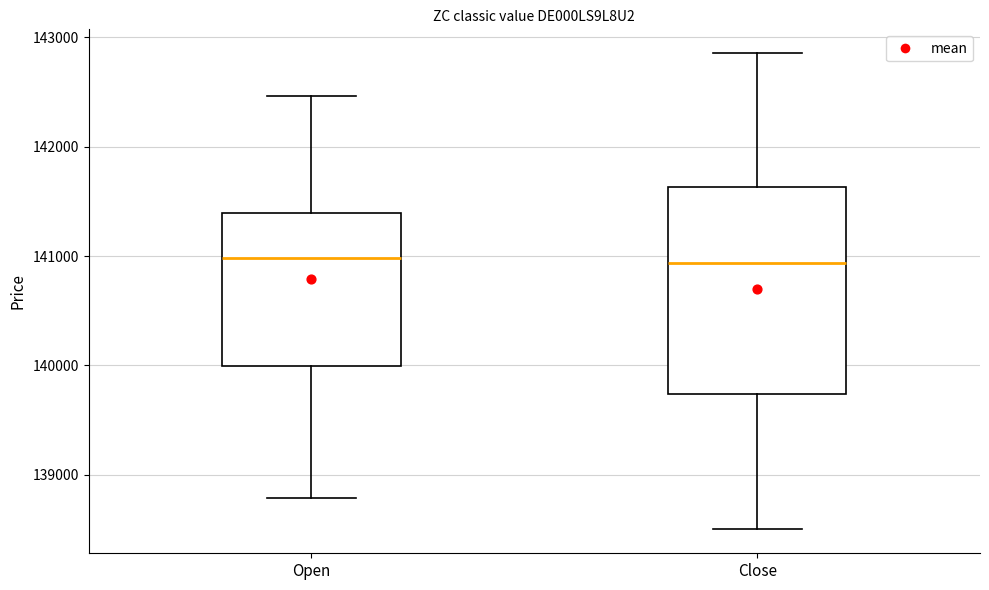

Which box is the tallest, from its lower edge to its upper edge?

Close